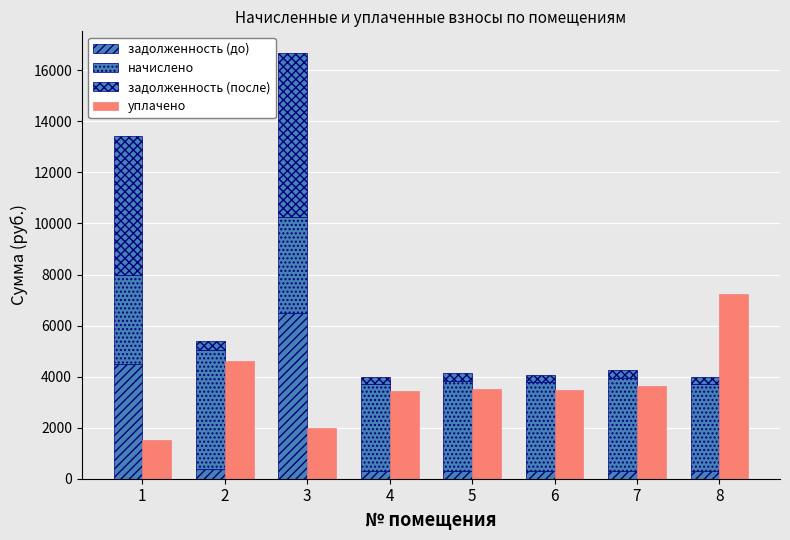

How many series are shown in this chart?

4